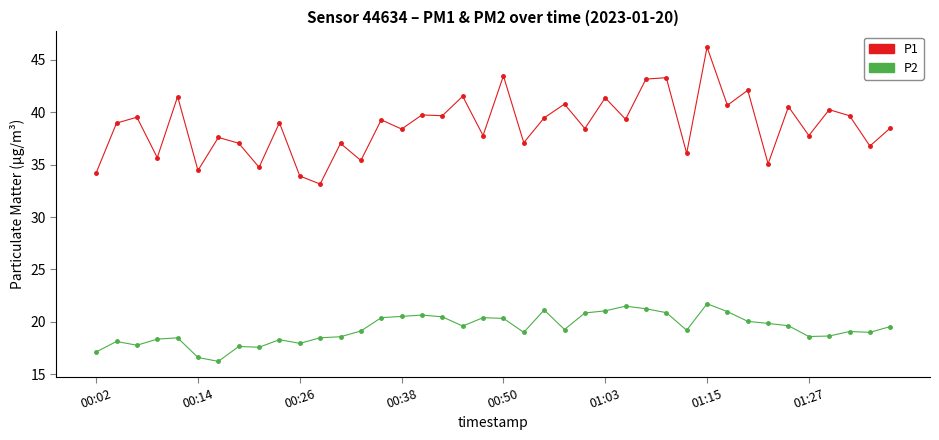

True or false: P2 and P1 cross at least once.

False